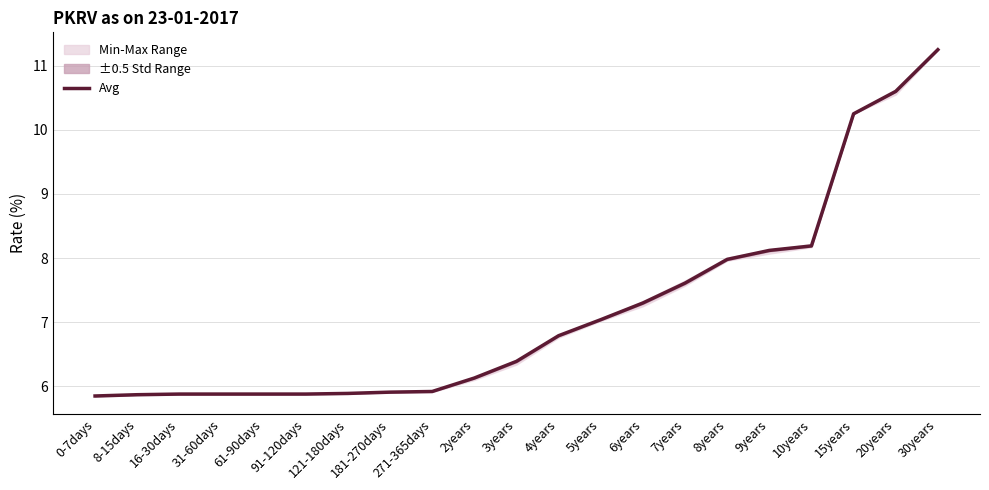

What is the greatest value displayed?

11.2